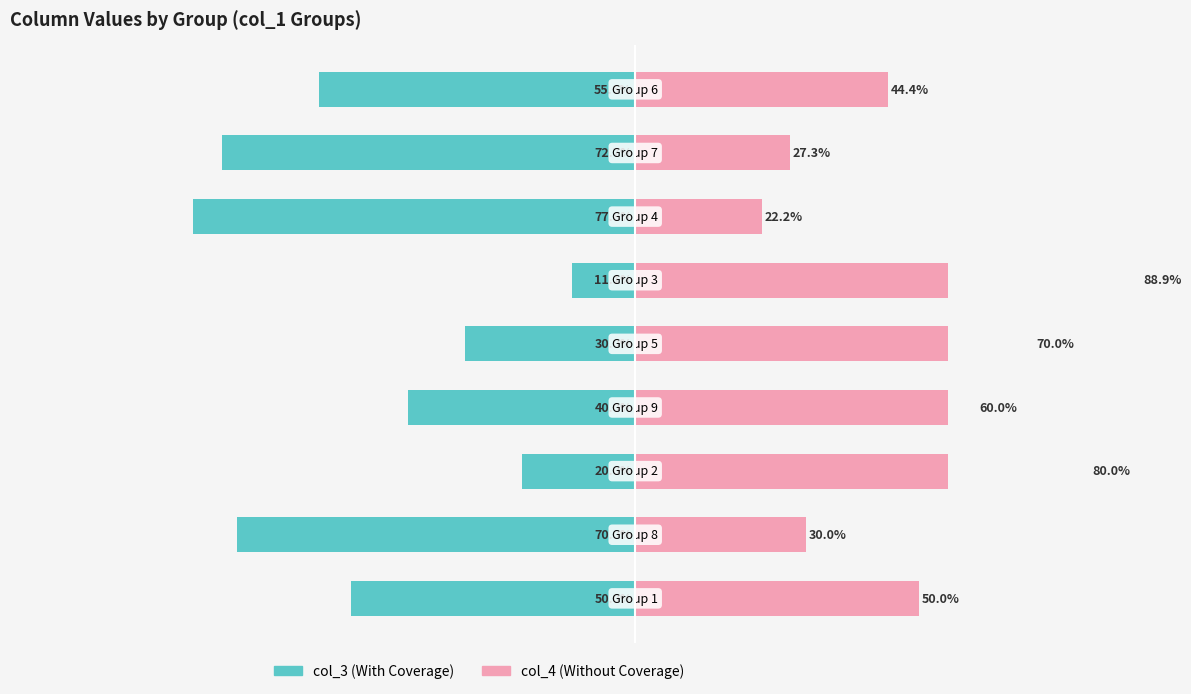

How many bars are there in each group?

2